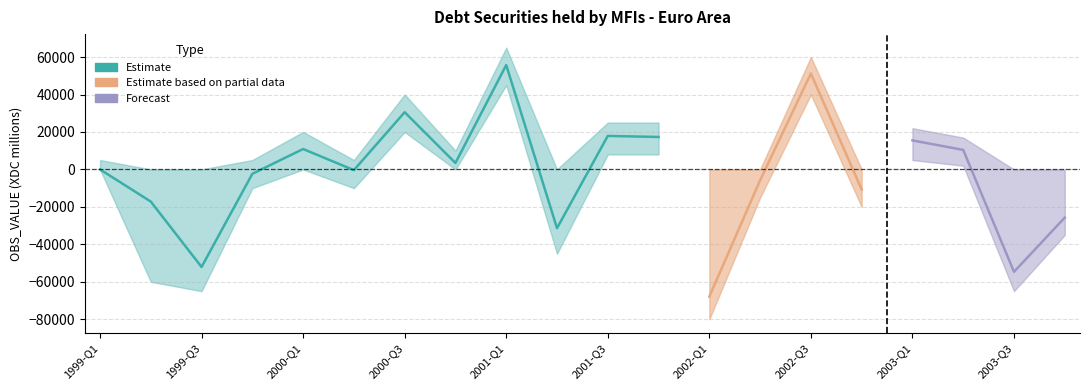

Read the Upper bound value at 2002-Q3.

60000.0